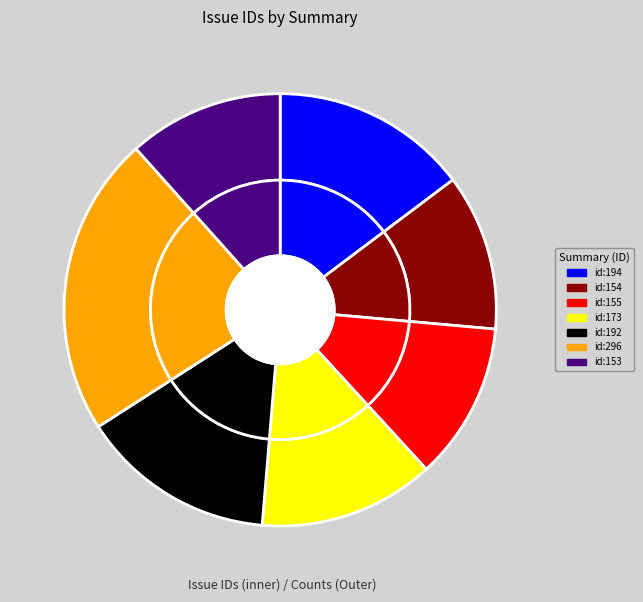

Count the number of slices in the pie.

7